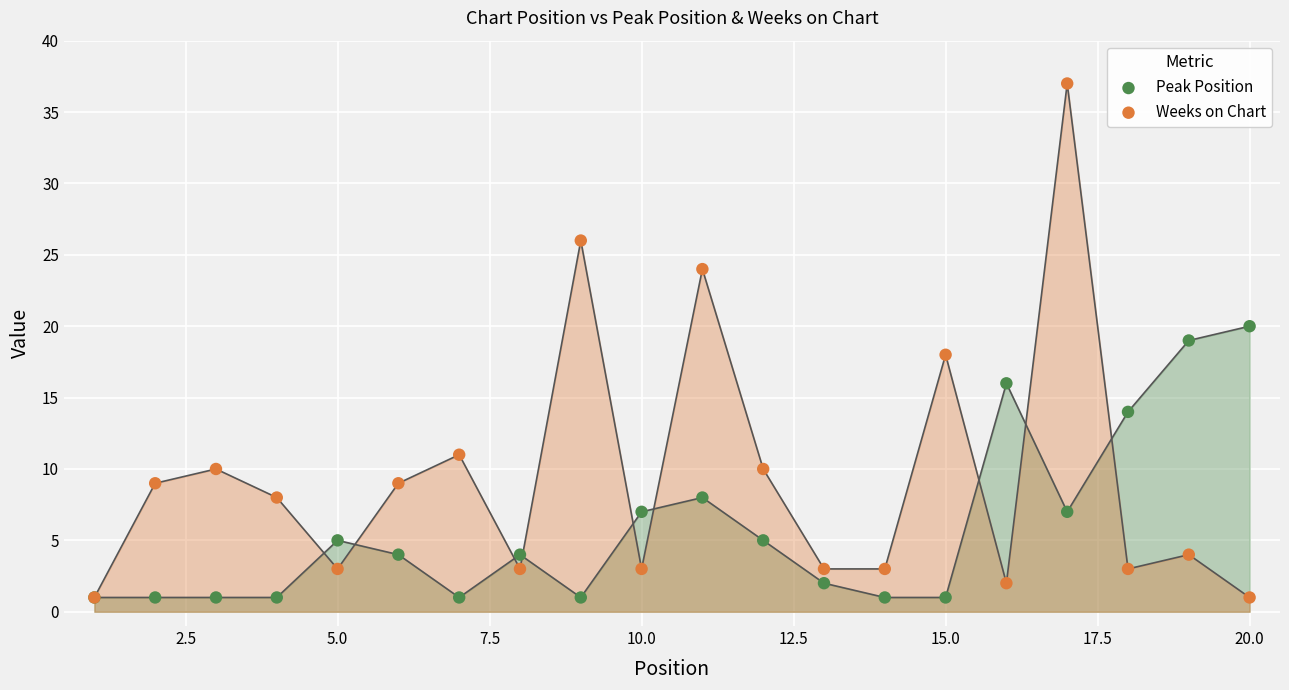

Which series reaches the maximum Y coordinate?

Weeks on Chart